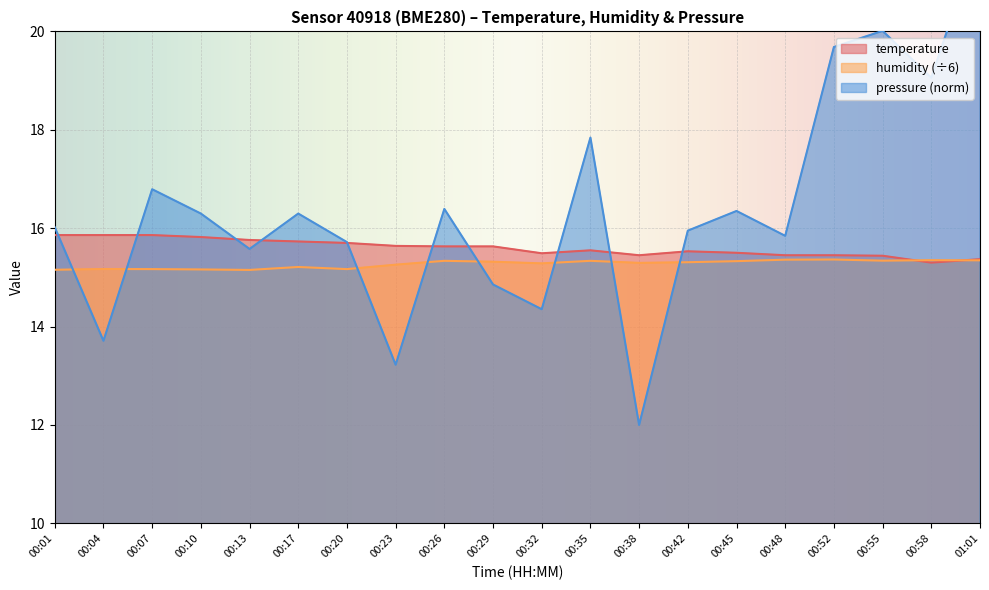

Between 00:20 and 00:17, which is larger?

00:17